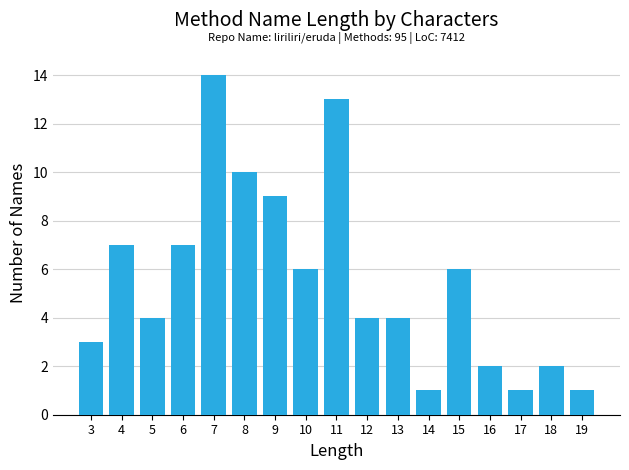

Reading right to left, transcribe all the data shown in this chart.

19=1	18=2	17=1	16=2	15=6	14=1	13=4	12=4	11=13	10=6	9=9	8=10	7=14	6=7	5=4	4=7	3=3